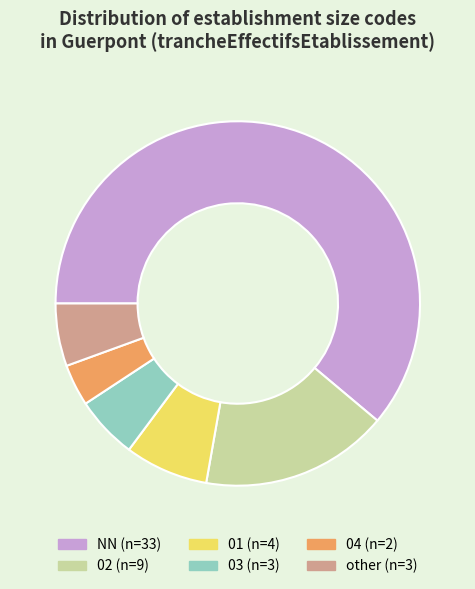

Do other and 03 together represent more than half of the pie?

No